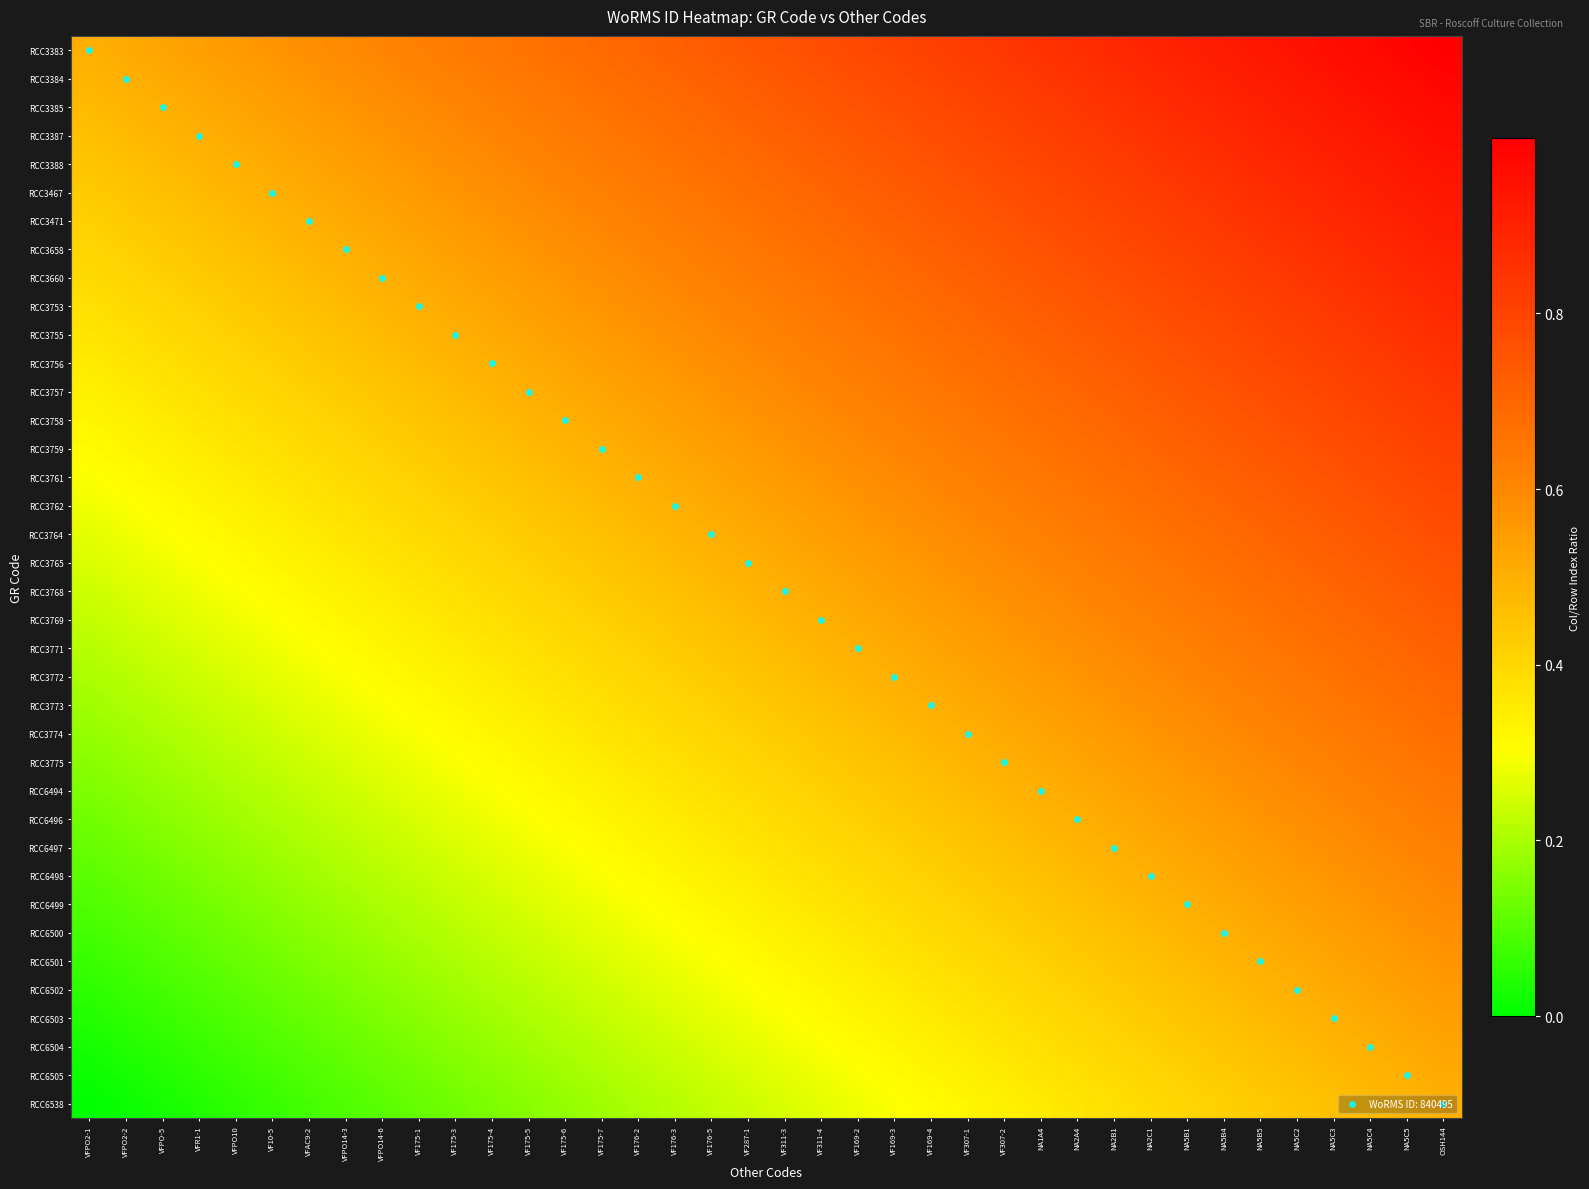

Reading right to left, extract all data points from this chart.

RCC3383: OSH144=1.0	NA5C5=1.0	NA5C4=1.0	NA5C3=1.0	NA5C2=0.9	NA5B5=0.9	NA5B4=0.9	NA5B1=0.9	NA2C1=0.9	NA2B1=0.9	NA2A4=0.9	NA1A4=0.9	VF307-2=0.8	VF307-1=0.8	VF169-4=0.8	VF169-3=0.8	VF169-2=0.8	VF311-4=0.8	VF311-3=0.8	VF287-1=0.7	VF176-5=0.7	VF176-3=0.7	VF176-2=0.7	VF175-7=0.7	VF175-6=0.7	VF175-5=0.7	VF175-4=0.6	VF175-3=0.6	VF175-1=0.6	VFPO14-6=0.6	VFPO14-3=0.6	VFAC9-2=0.6	VF10-5=0.6	VFPO10=0.6	VFR1-1=0.5	VFPO-5=0.5	VFPO2-2=0.5	VFPO2-1=0.5
RCC3384: OSH144=1.0	NA5C5=1.0	NA5C4=1.0	NA5C3=0.9	NA5C2=0.9	NA5B5=0.9	NA5B4=0.9	NA5B1=0.9	NA2C1=0.9	NA2B1=0.9	NA2A4=0.9	NA1A4=0.8	VF307-2=0.8	VF307-1=0.8	VF169-4=0.8	VF169-3=0.8	VF169-2=0.8	VF311-4=0.8	VF311-3=0.7	VF287-1=0.7	VF176-5=0.7	VF176-3=0.7	VF176-2=0.7	VF175-7=0.7	VF175-6=0.7	VF175-5=0.6	VF175-4=0.6	VF175-3=0.6	VF175-1=0.6	VFPO14-6=0.6	VFPO14-3=0.6	VFAC9-2=0.6	VF10-5=0.6	VFPO10=0.5	VFR1-1=0.5	VFPO-5=0.5	VFPO2-2=0.5	VFPO2-1=0.5
RCC3385: OSH144=1.0	NA5C5=1.0	NA5C4=0.9	NA5C3=0.9	NA5C2=0.9	NA5B5=0.9	NA5B4=0.9	NA5B1=0.9	NA2C1=0.9	NA2B1=0.9	NA2A4=0.8	NA1A4=0.8	VF307-2=0.8	VF307-1=0.8	VF169-4=0.8	VF169-3=0.8	VF169-2=0.8	VF311-4=0.7	VF311-3=0.7	VF287-1=0.7	VF176-5=0.7	VF176-3=0.7	VF176-2=0.7	VF175-7=0.7	VF175-6=0.6	VF175-5=0.6	VF175-4=0.6	VF175-3=0.6	VF175-1=0.6	VFPO14-6=0.6	VFPO14-3=0.6	VFAC9-2=0.6	VF10-5=0.5	VFPO10=0.5	VFR1-1=0.5	VFPO-5=0.5	VFPO2-2=0.5	VFPO2-1=0.5
RCC3387: OSH144=1.0	NA5C5=0.9	NA5C4=0.9	NA5C3=0.9	NA5C2=0.9	NA5B5=0.9	NA5B4=0.9	NA5B1=0.9	NA2C1=0.9	NA2B1=0.8	NA2A4=0.8	NA1A4=0.8	VF307-2=0.8	VF307-1=0.8	VF169-4=0.8	VF169-3=0.8	VF169-2=0.7	VF311-4=0.7	VF311-3=0.7	VF287-1=0.7	VF176-5=0.7	VF176-3=0.7	VF176-2=0.7	VF175-7=0.6	VF175-6=0.6	VF175-5=0.6	VF175-4=0.6	VF175-3=0.6	VF175-1=0.6	VFPO14-6=0.6	VFPO14-3=0.6	VFAC9-2=0.5	VF10-5=0.5	VFPO10=0.5	VFR1-1=0.5	VFPO-5=0.5	VFPO2-2=0.5	VFPO2-1=0.5
RCC3388: OSH144=0.9	NA5C5=0.9	NA5C4=0.9	NA5C3=0.9	NA5C2=0.9	NA5B5=0.9	NA5B4=0.9	NA5B1=0.9	NA2C1=0.8	NA2B1=0.8	NA2A4=0.8	NA1A4=0.8	VF307-2=0.8	VF307-1=0.8	VF169-4=0.8	VF169-3=0.7	VF169-2=0.7	VF311-4=0.7	VF311-3=0.7	VF287-1=0.7	VF176-5=0.7	VF176-3=0.7	VF176-2=0.6	VF175-7=0.6	VF175-6=0.6	VF175-5=0.6	VF175-4=0.6	VF175-3=0.6	VF175-1=0.6	VFPO14-6=0.6	VFPO14-3=0.5	VFAC9-2=0.5	VF10-5=0.5	VFPO10=0.5	VFR1-1=0.5	VFPO-5=0.5	VFPO2-2=0.5	VFPO2-1=0.4
RCC3467: OSH144=0.9	NA5C5=0.9	NA5C4=0.9	NA5C3=0.9	NA5C2=0.9	NA5B5=0.9	NA5B4=0.9	NA5B1=0.8	NA2C1=0.8	NA2B1=0.8	NA2A4=0.8	NA1A4=0.8	VF307-2=0.8	VF307-1=0.8	VF169-4=0.7	VF169-3=0.7	VF169-2=0.7	VF311-4=0.7	VF311-3=0.7	VF287-1=0.7	VF176-5=0.7	VF176-3=0.6	VF176-2=0.6	VF175-7=0.6	VF175-6=0.6	VF175-5=0.6	VF175-4=0.6	VF175-3=0.6	VF175-1=0.6	VFPO14-6=0.5	VFPO14-3=0.5	VFAC9-2=0.5	VF10-5=0.5	VFPO10=0.5	VFR1-1=0.5	VFPO-5=0.5	VFPO2-2=0.4	VFPO2-1=0.4
RCC3471: OSH144=0.9	NA5C5=0.9	NA5C4=0.9	NA5C3=0.9	NA5C2=0.9	NA5B5=0.9	NA5B4=0.8	NA5B1=0.8	NA2C1=0.8	NA2B1=0.8	NA2A4=0.8	NA1A4=0.8	VF307-2=0.8	VF307-1=0.7	VF169-4=0.7	VF169-3=0.7	VF169-2=0.7	VF311-4=0.7	VF311-3=0.7	VF287-1=0.7	VF176-5=0.6	VF176-3=0.6	VF176-2=0.6	VF175-7=0.6	VF175-6=0.6	VF175-5=0.6	VF175-4=0.6	VF175-3=0.6	VF175-1=0.5	VFPO14-6=0.5	VFPO14-3=0.5	VFAC9-2=0.5	VF10-5=0.5	VFPO10=0.5	VFR1-1=0.5	VFPO-5=0.4	VFPO2-2=0.4	VFPO2-1=0.4
RCC3658: OSH144=0.9	NA5C5=0.9	NA5C4=0.9	NA5C3=0.9	NA5C2=0.9	NA5B5=0.8	NA5B4=0.8	NA5B1=0.8	NA2C1=0.8	NA2B1=0.8	NA2A4=0.8	NA1A4=0.8	VF307-2=0.7	VF307-1=0.7	VF169-4=0.7	VF169-3=0.7	VF169-2=0.7	VF311-4=0.7	VF311-3=0.7	VF287-1=0.6	VF176-5=0.6	VF176-3=0.6	VF176-2=0.6	VF175-7=0.6	VF175-6=0.6	VF175-5=0.6	VF175-4=0.6	VF175-3=0.5	VF175-1=0.5	VFPO14-6=0.5	VFPO14-3=0.5	VFAC9-2=0.5	VF10-5=0.5	VFPO10=0.5	VFR1-1=0.4	VFPO-5=0.4	VFPO2-2=0.4	VFPO2-1=0.4
RCC3660: OSH144=0.9	NA5C5=0.9	NA5C4=0.9	NA5C3=0.9	NA5C2=0.8	NA5B5=0.8	NA5B4=0.8	NA5B1=0.8	NA2C1=0.8	NA2B1=0.8	NA2A4=0.8	NA1A4=0.7	VF307-2=0.7	VF307-1=0.7	VF169-4=0.7	VF169-3=0.7	VF169-2=0.7	VF311-4=0.7	VF311-3=0.6	VF287-1=0.6	VF176-5=0.6	VF176-3=0.6	VF176-2=0.6	VF175-7=0.6	VF175-6=0.6	VF175-5=0.6	VF175-4=0.5	VF175-3=0.5	VF175-1=0.5	VFPO14-6=0.5	VFPO14-3=0.5	VFAC9-2=0.5	VF10-5=0.5	VFPO10=0.4	VFR1-1=0.4	VFPO-5=0.4	VFPO2-2=0.4	VFPO2-1=0.4
RCC3753: OSH144=0.9	NA5C5=0.9	NA5C4=0.9	NA5C3=0.8	NA5C2=0.8	NA5B5=0.8	NA5B4=0.8	NA5B1=0.8	NA2C1=0.8	NA2B1=0.8	NA2A4=0.7	NA1A4=0.7	VF307-2=0.7	VF307-1=0.7	VF169-4=0.7	VF169-3=0.7	VF169-2=0.7	VF311-4=0.6	VF311-3=0.6	VF287-1=0.6	VF176-5=0.6	VF176-3=0.6	VF176-2=0.6	VF175-7=0.6	VF175-6=0.6	VF175-5=0.5	VF175-4=0.5	VF175-3=0.5	VF175-1=0.5	VFPO14-6=0.5	VFPO14-3=0.5	VFAC9-2=0.5	VF10-5=0.4	VFPO10=0.4	VFR1-1=0.4	VFPO-5=0.4	VFPO2-2=0.4	VFPO2-1=0.4
RCC3755: OSH144=0.9	NA5C5=0.9	NA5C4=0.8	NA5C3=0.8	NA5C2=0.8	NA5B5=0.8	NA5B4=0.8	NA5B1=0.8	NA2C1=0.8	NA2B1=0.7	NA2A4=0.7	NA1A4=0.7	VF307-2=0.7	VF307-1=0.7	VF169-4=0.7	VF169-3=0.7	VF169-2=0.6	VF311-4=0.6	VF311-3=0.6	VF287-1=0.6	VF176-5=0.6	VF176-3=0.6	VF176-2=0.6	VF175-7=0.6	VF175-6=0.5	VF175-5=0.5	VF175-4=0.5	VF175-3=0.5	VF175-1=0.5	VFPO14-6=0.5	VFPO14-3=0.5	VFAC9-2=0.4	VF10-5=0.4	VFPO10=0.4	VFR1-1=0.4	VFPO-5=0.4	VFPO2-2=0.4	VFPO2-1=0.4
RCC3756: OSH144=0.9	NA5C5=0.8	NA5C4=0.8	NA5C3=0.8	NA5C2=0.8	NA5B5=0.8	NA5B4=0.8	NA5B1=0.8	NA2C1=0.7	NA2B1=0.7	NA2A4=0.7	NA1A4=0.7	VF307-2=0.7	VF307-1=0.7	VF169-4=0.7	VF169-3=0.6	VF169-2=0.6	VF311-4=0.6	VF311-3=0.6	VF287-1=0.6	VF176-5=0.6	VF176-3=0.6	VF176-2=0.6	VF175-7=0.5	VF175-6=0.5	VF175-5=0.5	VF175-4=0.5	VF175-3=0.5	VF175-1=0.5	VFPO14-6=0.5	VFPO14-3=0.4	VFAC9-2=0.4	VF10-5=0.4	VFPO10=0.4	VFR1-1=0.4	VFPO-5=0.4	VFPO2-2=0.4	VFPO2-1=0.4
RCC3757: OSH144=0.8	NA5C5=0.8	NA5C4=0.8	NA5C3=0.8	NA5C2=0.8	NA5B5=0.8	NA5B4=0.8	NA5B1=0.7	NA2C1=0.7	NA2B1=0.7	NA2A4=0.7	NA1A4=0.7	VF307-2=0.7	VF307-1=0.7	VF169-4=0.6	VF169-3=0.6	VF169-2=0.6	VF311-4=0.6	VF311-3=0.6	VF287-1=0.6	VF176-5=0.6	VF176-3=0.6	VF176-2=0.5	VF175-7=0.5	VF175-6=0.5	VF175-5=0.5	VF175-4=0.5	VF175-3=0.5	VF175-1=0.5	VFPO14-6=0.4	VFPO14-3=0.4	VFAC9-2=0.4	VF10-5=0.4	VFPO10=0.4	VFR1-1=0.4	VFPO-5=0.4	VFPO2-2=0.4	VFPO2-1=0.3
RCC3758: OSH144=0.8	NA5C5=0.8	NA5C4=0.8	NA5C3=0.8	NA5C2=0.8	NA5B5=0.8	NA5B4=0.7	NA5B1=0.7	NA2C1=0.7	NA2B1=0.7	NA2A4=0.7	NA1A4=0.7	VF307-2=0.7	VF307-1=0.6	VF169-4=0.6	VF169-3=0.6	VF169-2=0.6	VF311-4=0.6	VF311-3=0.6	VF287-1=0.6	VF176-5=0.6	VF176-3=0.5	VF176-2=0.5	VF175-7=0.5	VF175-6=0.5	VF175-5=0.5	VF175-4=0.5	VF175-3=0.5	VF175-1=0.4	VFPO14-6=0.4	VFPO14-3=0.4	VFAC9-2=0.4	VF10-5=0.4	VFPO10=0.4	VFR1-1=0.4	VFPO-5=0.4	VFPO2-2=0.3	VFPO2-1=0.3
RCC3759: OSH144=0.8	NA5C5=0.8	NA5C4=0.8	NA5C3=0.8	NA5C2=0.8	NA5B5=0.7	NA5B4=0.7	NA5B1=0.7	NA2C1=0.7	NA2B1=0.7	NA2A4=0.7	NA1A4=0.7	VF307-2=0.6	VF307-1=0.6	VF169-4=0.6	VF169-3=0.6	VF169-2=0.6	VF311-4=0.6	VF311-3=0.6	VF287-1=0.6	VF176-5=0.5	VF176-3=0.5	VF176-2=0.5	VF175-7=0.5	VF175-6=0.5	VF175-5=0.5	VF175-4=0.5	VF175-3=0.4	VF175-1=0.4	VFPO14-6=0.4	VFPO14-3=0.4	VFAC9-2=0.4	VF10-5=0.4	VFPO10=0.4	VFR1-1=0.4	VFPO-5=0.3	VFPO2-2=0.3	VFPO2-1=0.3
RCC3761: OSH144=0.8	NA5C5=0.8	NA5C4=0.8	NA5C3=0.8	NA5C2=0.7	NA5B5=0.7	NA5B4=0.7	NA5B1=0.7	NA2C1=0.7	NA2B1=0.7	NA2A4=0.7	NA1A4=0.6	VF307-2=0.6	VF307-1=0.6	VF169-4=0.6	VF169-3=0.6	VF169-2=0.6	VF311-4=0.6	VF311-3=0.6	VF287-1=0.5	VF176-5=0.5	VF176-3=0.5	VF176-2=0.5	VF175-7=0.5	VF175-6=0.5	VF175-5=0.5	VF175-4=0.4	VF175-3=0.4	VF175-1=0.4	VFPO14-6=0.4	VFPO14-3=0.4	VFAC9-2=0.4	VF10-5=0.4	VFPO10=0.4	VFR1-1=0.3	VFPO-5=0.3	VFPO2-2=0.3	VFPO2-1=0.3
RCC3762: OSH144=0.8	NA5C5=0.8	NA5C4=0.8	NA5C3=0.7	NA5C2=0.7	NA5B5=0.7	NA5B4=0.7	NA5B1=0.7	NA2C1=0.7	NA2B1=0.7	NA2A4=0.6	NA1A4=0.6	VF307-2=0.6	VF307-1=0.6	VF169-4=0.6	VF169-3=0.6	VF169-2=0.6	VF311-4=0.6	VF311-3=0.5	VF287-1=0.5	VF176-5=0.5	VF176-3=0.5	VF176-2=0.5	VF175-7=0.5	VF175-6=0.5	VF175-5=0.4	VF175-4=0.4	VF175-3=0.4	VF175-1=0.4	VFPO14-6=0.4	VFPO14-3=0.4	VFAC9-2=0.4	VF10-5=0.4	VFPO10=0.3	VFR1-1=0.3	VFPO-5=0.3	VFPO2-2=0.3	VFPO2-1=0.3
RCC3764: OSH144=0.8	NA5C5=0.8	NA5C4=0.7	NA5C3=0.7	NA5C2=0.7	NA5B5=0.7	NA5B4=0.7	NA5B1=0.7	NA2C1=0.7	NA2B1=0.6	NA2A4=0.6	NA1A4=0.6	VF307-2=0.6	VF307-1=0.6	VF169-4=0.6	VF169-3=0.6	VF169-2=0.6	VF311-4=0.5	VF311-3=0.5	VF287-1=0.5	VF176-5=0.5	VF176-3=0.5	VF176-2=0.5	VF175-7=0.5	VF175-6=0.4	VF175-5=0.4	VF175-4=0.4	VF175-3=0.4	VF175-1=0.4	VFPO14-6=0.4	VFPO14-3=0.4	VFAC9-2=0.4	VF10-5=0.3	VFPO10=0.3	VFR1-1=0.3	VFPO-5=0.3	VFPO2-2=0.3	VFPO2-1=0.3
RCC3765: OSH144=0.8	NA5C5=0.7	NA5C4=0.7	NA5C3=0.7	NA5C2=0.7	NA5B5=0.7	NA5B4=0.7	NA5B1=0.7	NA2C1=0.6	NA2B1=0.6	NA2A4=0.6	NA1A4=0.6	VF307-2=0.6	VF307-1=0.6	VF169-4=0.6	VF169-3=0.6	VF169-2=0.5	VF311-4=0.5	VF311-3=0.5	VF287-1=0.5	VF176-5=0.5	VF176-3=0.5	VF176-2=0.5	VF175-7=0.4	VF175-6=0.4	VF175-5=0.4	VF175-4=0.4	VF175-3=0.4	VF175-1=0.4	VFPO14-6=0.4	VFPO14-3=0.4	VFAC9-2=0.3	VF10-5=0.3	VFPO10=0.3	VFR1-1=0.3	VFPO-5=0.3	VFPO2-2=0.3	VFPO2-1=0.3
RCC3768: OSH144=0.7	NA5C5=0.7	NA5C4=0.7	NA5C3=0.7	NA5C2=0.7	NA5B5=0.7	NA5B4=0.7	NA5B1=0.6	NA2C1=0.6	NA2B1=0.6	NA2A4=0.6	NA1A4=0.6	VF307-2=0.6	VF307-1=0.6	VF169-4=0.6	VF169-3=0.5	VF169-2=0.5	VF311-4=0.5	VF311-3=0.5	VF287-1=0.5	VF176-5=0.5	VF176-3=0.5	VF176-2=0.4	VF175-7=0.4	VF175-6=0.4	VF175-5=0.4	VF175-4=0.4	VF175-3=0.4	VF175-1=0.4	VFPO14-6=0.4	VFPO14-3=0.3	VFAC9-2=0.3	VF10-5=0.3	VFPO10=0.3	VFR1-1=0.3	VFPO-5=0.3	VFPO2-2=0.3	VFPO2-1=0.2
RCC3769: OSH144=0.7	NA5C5=0.7	NA5C4=0.7	NA5C3=0.7	NA5C2=0.7	NA5B5=0.7	NA5B4=0.6	NA5B1=0.6	NA2C1=0.6	NA2B1=0.6	NA2A4=0.6	NA1A4=0.6	VF307-2=0.6	VF307-1=0.6	VF169-4=0.5	VF169-3=0.5	VF169-2=0.5	VF311-4=0.5	VF311-3=0.5	VF287-1=0.5	VF176-5=0.5	VF176-3=0.4	VF176-2=0.4	VF175-7=0.4	VF175-6=0.4	VF175-5=0.4	VF175-4=0.4	VF175-3=0.4	VF175-1=0.4	VFPO14-6=0.3	VFPO14-3=0.3	VFAC9-2=0.3	VF10-5=0.3	VFPO10=0.3	VFR1-1=0.3	VFPO-5=0.3	VFPO2-2=0.2	VFPO2-1=0.2
RCC3771: OSH144=0.7	NA5C5=0.7	NA5C4=0.7	NA5C3=0.7	NA5C2=0.7	NA5B5=0.6	NA5B4=0.6	NA5B1=0.6	NA2C1=0.6	NA2B1=0.6	NA2A4=0.6	NA1A4=0.6	VF307-2=0.6	VF307-1=0.5	VF169-4=0.5	VF169-3=0.5	VF169-2=0.5	VF311-4=0.5	VF311-3=0.5	VF287-1=0.5	VF176-5=0.4	VF176-3=0.4	VF176-2=0.4	VF175-7=0.4	VF175-6=0.4	VF175-5=0.4	VF175-4=0.4	VF175-3=0.4	VF175-1=0.3	VFPO14-6=0.3	VFPO14-3=0.3	VFAC9-2=0.3	VF10-5=0.3	VFPO10=0.3	VFR1-1=0.3	VFPO-5=0.2	VFPO2-2=0.2	VFPO2-1=0.2
RCC3772: OSH144=0.7	NA5C5=0.7	NA5C4=0.7	NA5C3=0.7	NA5C2=0.6	NA5B5=0.6	NA5B4=0.6	NA5B1=0.6	NA2C1=0.6	NA2B1=0.6	NA2A4=0.6	NA1A4=0.6	VF307-2=0.5	VF307-1=0.5	VF169-4=0.5	VF169-3=0.5	VF169-2=0.5	VF311-4=0.5	VF311-3=0.5	VF287-1=0.4	VF176-5=0.4	VF176-3=0.4	VF176-2=0.4	VF175-7=0.4	VF175-6=0.4	VF175-5=0.4	VF175-4=0.4	VF175-3=0.3	VF175-1=0.3	VFPO14-6=0.3	VFPO14-3=0.3	VFAC9-2=0.3	VF10-5=0.3	VFPO10=0.3	VFR1-1=0.2	VFPO-5=0.2	VFPO2-2=0.2	VFPO2-1=0.2
RCC3773: OSH144=0.7	NA5C5=0.7	NA5C4=0.7	NA5C3=0.6	NA5C2=0.6	NA5B5=0.6	NA5B4=0.6	NA5B1=0.6	NA2C1=0.6	NA2B1=0.6	NA2A4=0.6	NA1A4=0.5	VF307-2=0.5	VF307-1=0.5	VF169-4=0.5	VF169-3=0.5	VF169-2=0.5	VF311-4=0.5	VF311-3=0.4	VF287-1=0.4	VF176-5=0.4	VF176-3=0.4	VF176-2=0.4	VF175-7=0.4	VF175-6=0.4	VF175-5=0.4	VF175-4=0.3	VF175-3=0.3	VF175-1=0.3	VFPO14-6=0.3	VFPO14-3=0.3	VFAC9-2=0.3	VF10-5=0.3	VFPO10=0.2	VFR1-1=0.2	VFPO-5=0.2	VFPO2-2=0.2	VFPO2-1=0.2
RCC3774: OSH144=0.7	NA5C5=0.7	NA5C4=0.6	NA5C3=0.6	NA5C2=0.6	NA5B5=0.6	NA5B4=0.6	NA5B1=0.6	NA2C1=0.6	NA2B1=0.6	NA2A4=0.5	NA1A4=0.5	VF307-2=0.5	VF307-1=0.5	VF169-4=0.5	VF169-3=0.5	VF169-2=0.5	VF311-4=0.4	VF311-3=0.4	VF287-1=0.4	VF176-5=0.4	VF176-3=0.4	VF176-2=0.4	VF175-7=0.4	VF175-6=0.4	VF175-5=0.3	VF175-4=0.3	VF175-3=0.3	VF175-1=0.3	VFPO14-6=0.3	VFPO14-3=0.3	VFAC9-2=0.3	VF10-5=0.2	VFPO10=0.2	VFR1-1=0.2	VFPO-5=0.2	VFPO2-2=0.2	VFPO2-1=0.2
RCC3775: OSH144=0.7	NA5C5=0.6	NA5C4=0.6	NA5C3=0.6	NA5C2=0.6	NA5B5=0.6	NA5B4=0.6	NA5B1=0.6	NA2C1=0.6	NA2B1=0.5	NA2A4=0.5	NA1A4=0.5	VF307-2=0.5	VF307-1=0.5	VF169-4=0.5	VF169-3=0.5	VF169-2=0.4	VF311-4=0.4	VF311-3=0.4	VF287-1=0.4	VF176-5=0.4	VF176-3=0.4	VF176-2=0.4	VF175-7=0.4	VF175-6=0.3	VF175-5=0.3	VF175-4=0.3	VF175-3=0.3	VF175-1=0.3	VFPO14-6=0.3	VFPO14-3=0.3	VFAC9-2=0.2	VF10-5=0.2	VFPO10=0.2	VFR1-1=0.2	VFPO-5=0.2	VFPO2-2=0.2	VFPO2-1=0.2
RCC6494: OSH144=0.6	NA5C5=0.6	NA5C4=0.6	NA5C3=0.6	NA5C2=0.6	NA5B5=0.6	NA5B4=0.6	NA5B1=0.6	NA2C1=0.5	NA2B1=0.5	NA2A4=0.5	NA1A4=0.5	VF307-2=0.5	VF307-1=0.5	VF169-4=0.5	VF169-3=0.4	VF169-2=0.4	VF311-4=0.4	VF311-3=0.4	VF287-1=0.4	VF176-5=0.4	VF176-3=0.4	VF176-2=0.4	VF175-7=0.3	VF175-6=0.3	VF175-5=0.3	VF175-4=0.3	VF175-3=0.3	VF175-1=0.3	VFPO14-6=0.3	VFPO14-3=0.2	VFAC9-2=0.2	VF10-5=0.2	VFPO10=0.2	VFR1-1=0.2	VFPO-5=0.2	VFPO2-2=0.2	VFPO2-1=0.1
RCC6496: OSH144=0.6	NA5C5=0.6	NA5C4=0.6	NA5C3=0.6	NA5C2=0.6	NA5B5=0.6	NA5B4=0.6	NA5B1=0.5	NA2C1=0.5	NA2B1=0.5	NA2A4=0.5	NA1A4=0.5	VF307-2=0.5	VF307-1=0.5	VF169-4=0.4	VF169-3=0.4	VF169-2=0.4	VF311-4=0.4	VF311-3=0.4	VF287-1=0.4	VF176-5=0.4	VF176-3=0.4	VF176-2=0.3	VF175-7=0.3	VF175-6=0.3	VF175-5=0.3	VF175-4=0.3	VF175-3=0.3	VF175-1=0.3	VFPO14-6=0.2	VFPO14-3=0.2	VFAC9-2=0.2	VF10-5=0.2	VFPO10=0.2	VFR1-1=0.2	VFPO-5=0.2	VFPO2-2=0.1	VFPO2-1=0.1
RCC6497: OSH144=0.6	NA5C5=0.6	NA5C4=0.6	NA5C3=0.6	NA5C2=0.6	NA5B5=0.6	NA5B4=0.5	NA5B1=0.5	NA2C1=0.5	NA2B1=0.5	NA2A4=0.5	NA1A4=0.5	VF307-2=0.5	VF307-1=0.4	VF169-4=0.4	VF169-3=0.4	VF169-2=0.4	VF311-4=0.4	VF311-3=0.4	VF287-1=0.4	VF176-5=0.4	VF176-3=0.3	VF176-2=0.3	VF175-7=0.3	VF175-6=0.3	VF175-5=0.3	VF175-4=0.3	VF175-3=0.3	VF175-1=0.2	VFPO14-6=0.2	VFPO14-3=0.2	VFAC9-2=0.2	VF10-5=0.2	VFPO10=0.2	VFR1-1=0.2	VFPO-5=0.1	VFPO2-2=0.1	VFPO2-1=0.1
RCC6498: OSH144=0.6	NA5C5=0.6	NA5C4=0.6	NA5C3=0.6	NA5C2=0.6	NA5B5=0.5	NA5B4=0.5	NA5B1=0.5	NA2C1=0.5	NA2B1=0.5	NA2A4=0.5	NA1A4=0.5	VF307-2=0.4	VF307-1=0.4	VF169-4=0.4	VF169-3=0.4	VF169-2=0.4	VF311-4=0.4	VF311-3=0.4	VF287-1=0.4	VF176-5=0.3	VF176-3=0.3	VF176-2=0.3	VF175-7=0.3	VF175-6=0.3	VF175-5=0.3	VF175-4=0.3	VF175-3=0.2	VF175-1=0.2	VFPO14-6=0.2	VFPO14-3=0.2	VFAC9-2=0.2	VF10-5=0.2	VFPO10=0.2	VFR1-1=0.1	VFPO-5=0.1	VFPO2-2=0.1	VFPO2-1=0.1
RCC6499: OSH144=0.6	NA5C5=0.6	NA5C4=0.6	NA5C3=0.6	NA5C2=0.5	NA5B5=0.5	NA5B4=0.5	NA5B1=0.5	NA2C1=0.5	NA2B1=0.5	NA2A4=0.5	NA1A4=0.4	VF307-2=0.4	VF307-1=0.4	VF169-4=0.4	VF169-3=0.4	VF169-2=0.4	VF311-4=0.4	VF311-3=0.4	VF287-1=0.3	VF176-5=0.3	VF176-3=0.3	VF176-2=0.3	VF175-7=0.3	VF175-6=0.3	VF175-5=0.3	VF175-4=0.2	VF175-3=0.2	VF175-1=0.2	VFPO14-6=0.2	VFPO14-3=0.2	VFAC9-2=0.2	VF10-5=0.2	VFPO10=0.1	VFR1-1=0.1	VFPO-5=0.1	VFPO2-2=0.1	VFPO2-1=0.1
RCC6500: OSH144=0.6	NA5C5=0.6	NA5C4=0.6	NA5C3=0.5	NA5C2=0.5	NA5B5=0.5	NA5B4=0.5	NA5B1=0.5	NA2C1=0.5	NA2B1=0.5	NA2A4=0.4	NA1A4=0.4	VF307-2=0.4	VF307-1=0.4	VF169-4=0.4	VF169-3=0.4	VF169-2=0.4	VF311-4=0.4	VF311-3=0.3	VF287-1=0.3	VF176-5=0.3	VF176-3=0.3	VF176-2=0.3	VF175-7=0.3	VF175-6=0.3	VF175-5=0.2	VF175-4=0.2	VF175-3=0.2	VF175-1=0.2	VFPO14-6=0.2	VFPO14-3=0.2	VFAC9-2=0.2	VF10-5=0.1	VFPO10=0.1	VFR1-1=0.1	VFPO-5=0.1	VFPO2-2=0.1	VFPO2-1=0.1
RCC6501: OSH144=0.6	NA5C5=0.6	NA5C4=0.5	NA5C3=0.5	NA5C2=0.5	NA5B5=0.5	NA5B4=0.5	NA5B1=0.5	NA2C1=0.5	NA2B1=0.4	NA2A4=0.4	NA1A4=0.4	VF307-2=0.4	VF307-1=0.4	VF169-4=0.4	VF169-3=0.4	VF169-2=0.4	VF311-4=0.3	VF311-3=0.3	VF287-1=0.3	VF176-5=0.3	VF176-3=0.3	VF176-2=0.3	VF175-7=0.3	VF175-6=0.2	VF175-5=0.2	VF175-4=0.2	VF175-3=0.2	VF175-1=0.2	VFPO14-6=0.2	VFPO14-3=0.2	VFAC9-2=0.1	VF10-5=0.1	VFPO10=0.1	VFR1-1=0.1	VFPO-5=0.1	VFPO2-2=0.1	VFPO2-1=0.1
RCC6502: OSH144=0.6	NA5C5=0.5	NA5C4=0.5	NA5C3=0.5	NA5C2=0.5	NA5B5=0.5	NA5B4=0.5	NA5B1=0.5	NA2C1=0.4	NA2B1=0.4	NA2A4=0.4	NA1A4=0.4	VF307-2=0.4	VF307-1=0.4	VF169-4=0.4	VF169-3=0.4	VF169-2=0.3	VF311-4=0.3	VF311-3=0.3	VF287-1=0.3	VF176-5=0.3	VF176-3=0.3	VF176-2=0.3	VF175-7=0.2	VF175-6=0.2	VF175-5=0.2	VF175-4=0.2	VF175-3=0.2	VF175-1=0.2	VFPO14-6=0.2	VFPO14-3=0.1	VFAC9-2=0.1	VF10-5=0.1	VFPO10=0.1	VFR1-1=0.1	VFPO-5=0.1	VFPO2-2=0.1	VFPO2-1=0.1
RCC6503: OSH144=0.5	NA5C5=0.5	NA5C4=0.5	NA5C3=0.5	NA5C2=0.5	NA5B5=0.5	NA5B4=0.5	NA5B1=0.4	NA2C1=0.4	NA2B1=0.4	NA2A4=0.4	NA1A4=0.4	VF307-2=0.4	VF307-1=0.4	VF169-4=0.4	VF169-3=0.3	VF169-2=0.3	VF311-4=0.3	VF311-3=0.3	VF287-1=0.3	VF176-5=0.3	VF176-3=0.3	VF176-2=0.2	VF175-7=0.2	VF175-6=0.2	VF175-5=0.2	VF175-4=0.2	VF175-3=0.2	VF175-1=0.2	VFPO14-6=0.1	VFPO14-3=0.1	VFAC9-2=0.1	VF10-5=0.1	VFPO10=0.1	VFR1-1=0.1	VFPO-5=0.1	VFPO2-2=0.1	VFPO2-1=0.0
RCC6504: OSH144=0.5	NA5C5=0.5	NA5C4=0.5	NA5C3=0.5	NA5C2=0.5	NA5B5=0.5	NA5B4=0.4	NA5B1=0.4	NA2C1=0.4	NA2B1=0.4	NA2A4=0.4	NA1A4=0.4	VF307-2=0.4	VF307-1=0.4	VF169-4=0.3	VF169-3=0.3	VF169-2=0.3	VF311-4=0.3	VF311-3=0.3	VF287-1=0.3	VF176-5=0.3	VF176-3=0.2	VF176-2=0.2	VF175-7=0.2	VF175-6=0.2	VF175-5=0.2	VF175-4=0.2	VF175-3=0.2	VF175-1=0.1	VFPO14-6=0.1	VFPO14-3=0.1	VFAC9-2=0.1	VF10-5=0.1	VFPO10=0.1	VFR1-1=0.1	VFPO-5=0.1	VFPO2-2=0.0	VFPO2-1=0.0
RCC6505: OSH144=0.5	NA5C5=0.5	NA5C4=0.5	NA5C3=0.5	NA5C2=0.5	NA5B5=0.4	NA5B4=0.4	NA5B1=0.4	NA2C1=0.4	NA2B1=0.4	NA2A4=0.4	NA1A4=0.4	VF307-2=0.4	VF307-1=0.3	VF169-4=0.3	VF169-3=0.3	VF169-2=0.3	VF311-4=0.3	VF311-3=0.3	VF287-1=0.3	VF176-5=0.2	VF176-3=0.2	VF176-2=0.2	VF175-7=0.2	VF175-6=0.2	VF175-5=0.2	VF175-4=0.2	VF175-3=0.1	VF175-1=0.1	VFPO14-6=0.1	VFPO14-3=0.1	VFAC9-2=0.1	VF10-5=0.1	VFPO10=0.1	VFR1-1=0.1	VFPO-5=0.0	VFPO2-2=0.0	VFPO2-1=0.0
RCC6538: OSH144=0.5	NA5C5=0.5	NA5C4=0.5	NA5C3=0.5	NA5C2=0.4	NA5B5=0.4	NA5B4=0.4	NA5B1=0.4	NA2C1=0.4	NA2B1=0.4	NA2A4=0.4	NA1A4=0.4	VF307-2=0.3	VF307-1=0.3	VF169-4=0.3	VF169-3=0.3	VF169-2=0.3	VF311-4=0.3	VF311-3=0.3	VF287-1=0.2	VF176-5=0.2	VF176-3=0.2	VF176-2=0.2	VF175-7=0.2	VF175-6=0.2	VF175-5=0.2	VF175-4=0.1	VF175-3=0.1	VF175-1=0.1	VFPO14-6=0.1	VFPO14-3=0.1	VFAC9-2=0.1	VF10-5=0.1	VFPO10=0.1	VFR1-1=0.0	VFPO-5=0.0	VFPO2-2=0.0	VFPO2-1=0.0